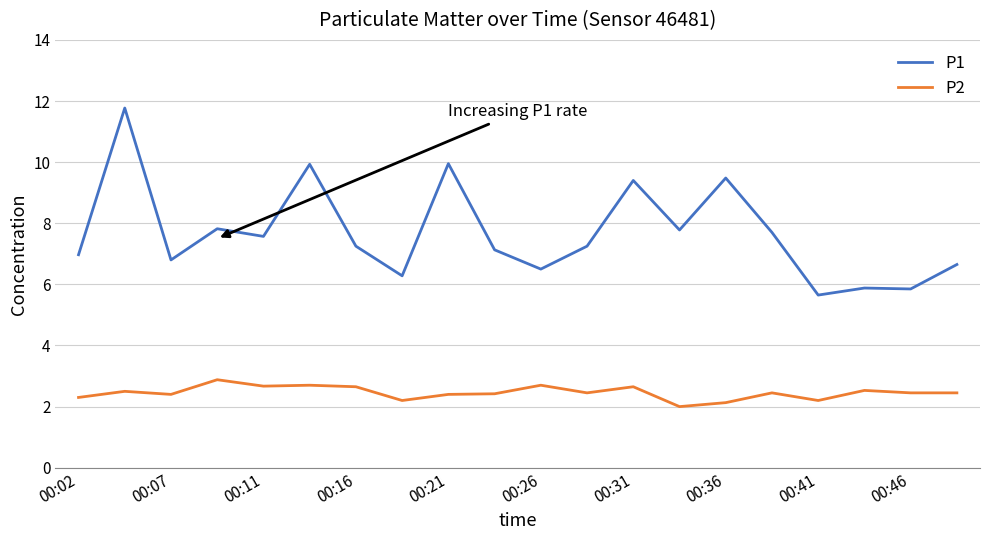

Is this an area chart (filled region under the line)?

No